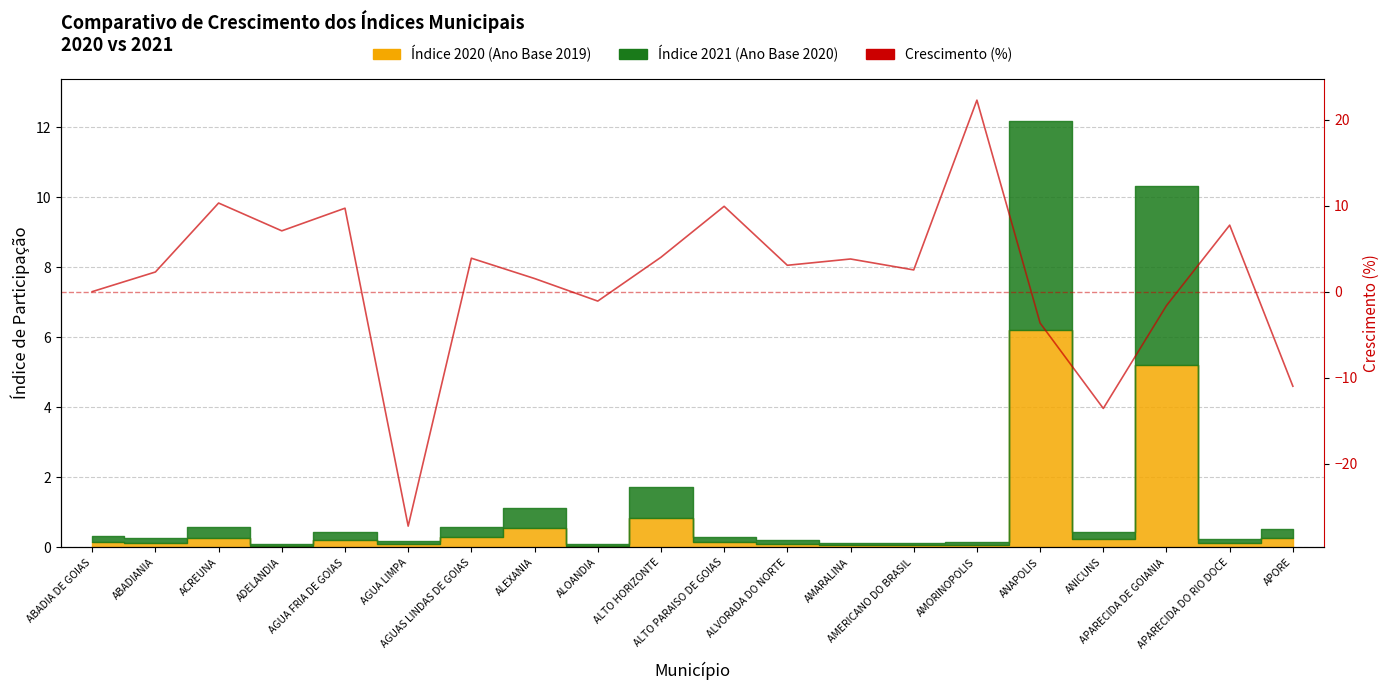

What is the change in value from AGUA FRIA DE GOIAS to APORE?

-20.7